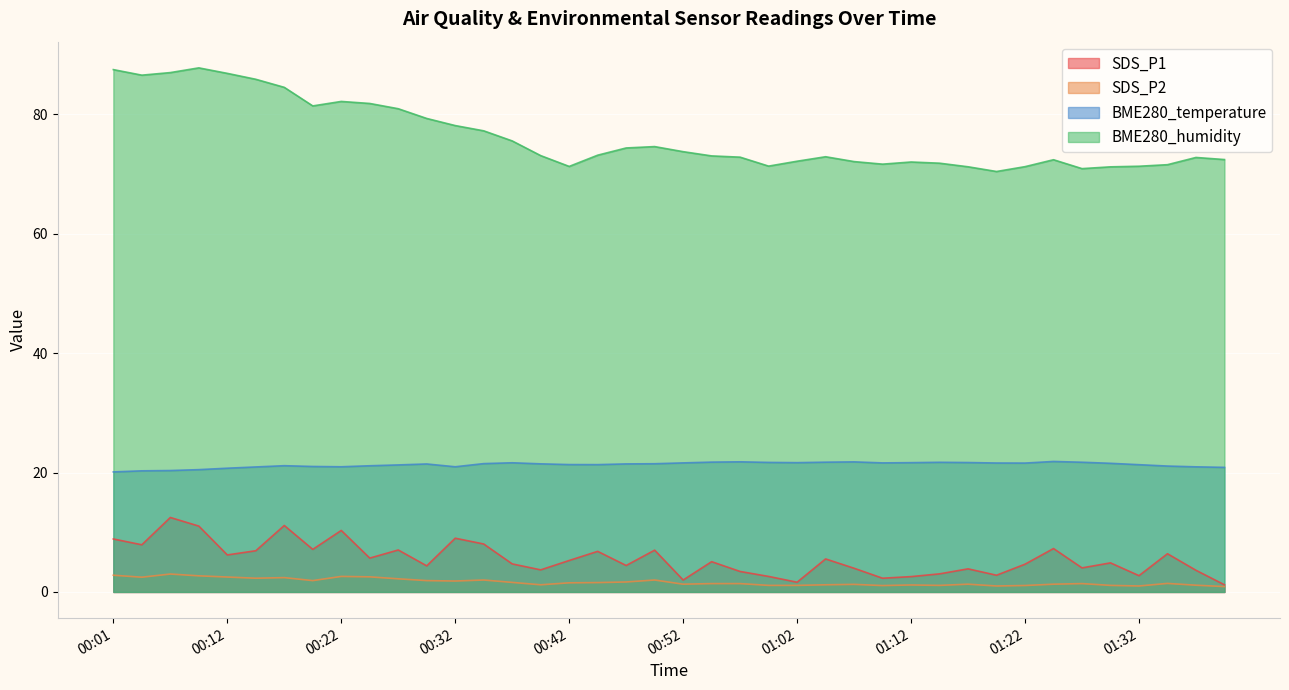

What is the spread (max minus min) of values at 01:40?

71.5